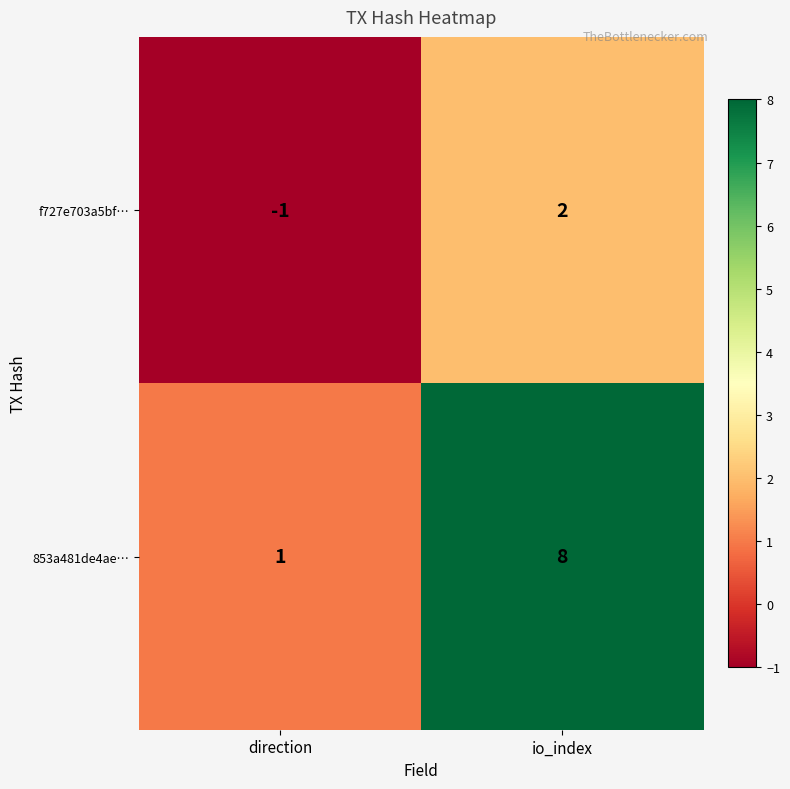

At which category does the chart reach its minimum across all series?

direction